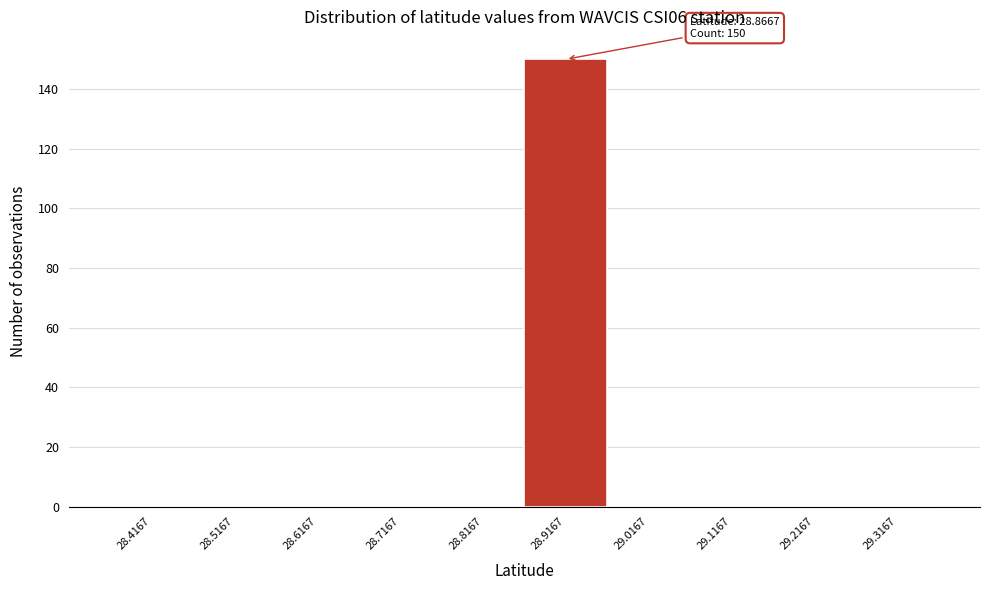

Over which range of the x-axis is the bar tallest?

28.87 to 28.97